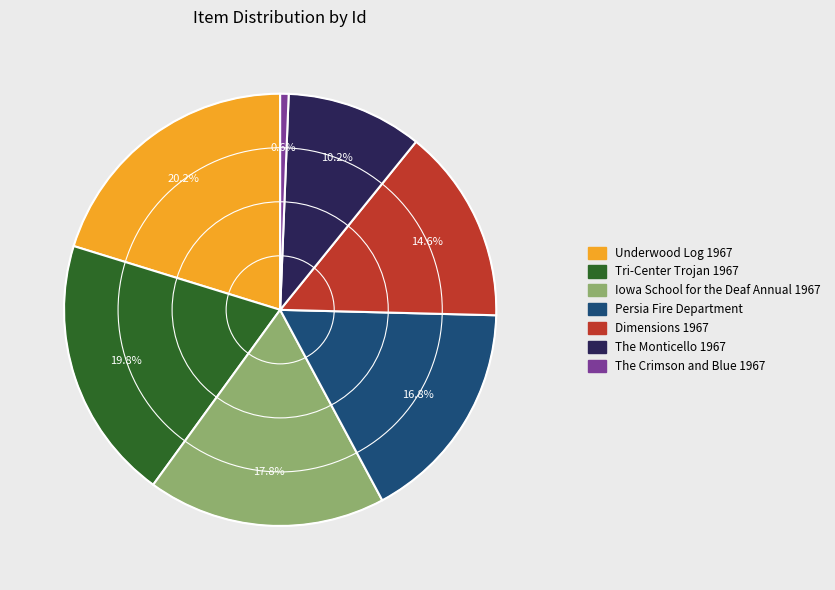

Does Tri-Center Trojan 1967 account for over 50% of the chart?

No